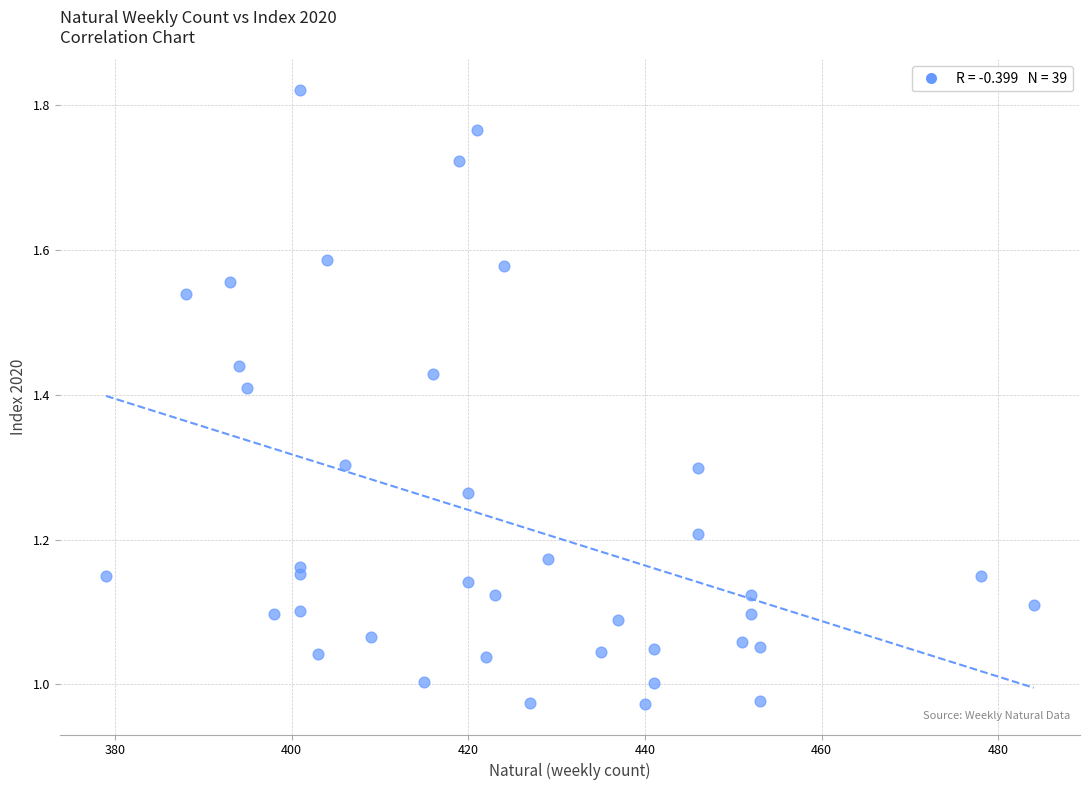

What is the range of X values (max minus min)?

105.0